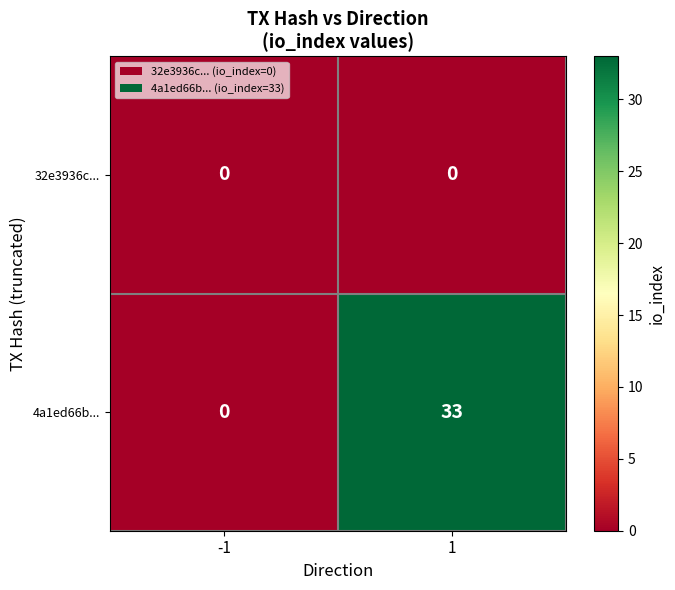

What is the sum of all 4a1ed66b... values?

33